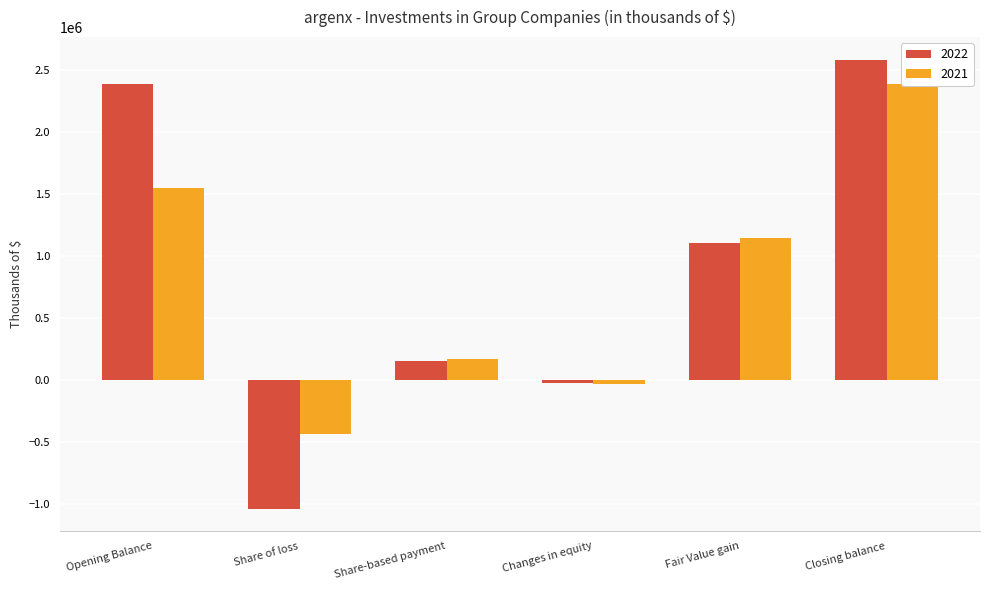

Rank the series by their maximum value, from lowest to highest.

2021, 2022